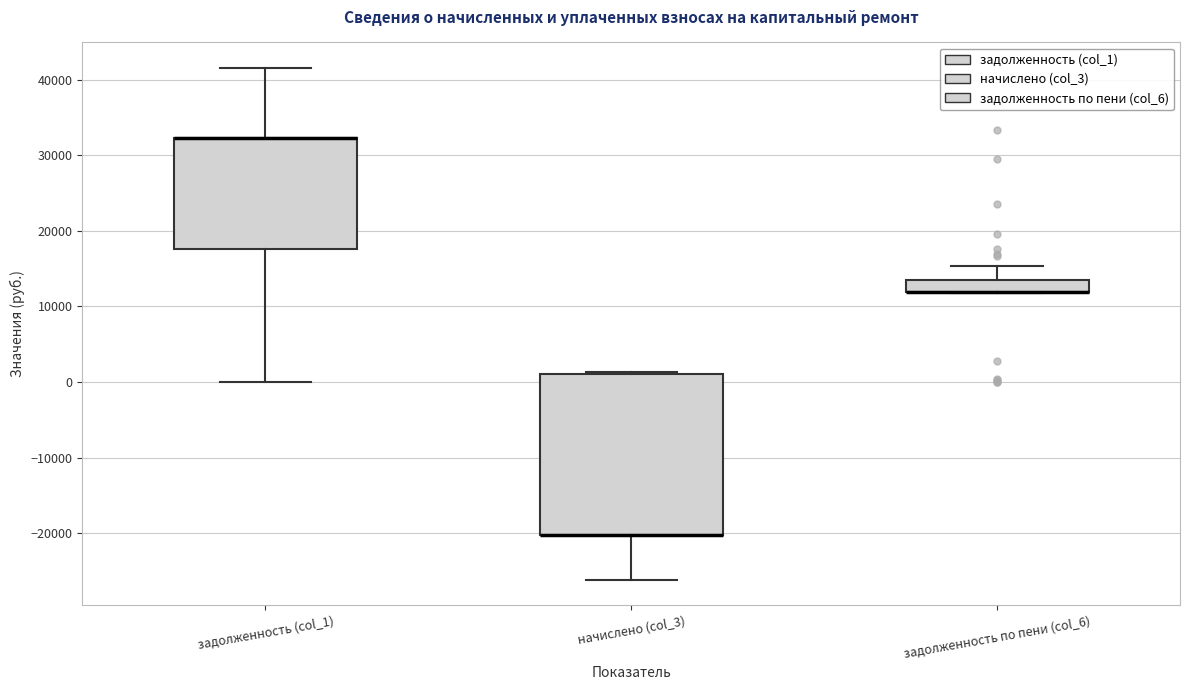

Comparing the boxes themselves (not the whiskers), which one is the tallest?

начислено (col_3)